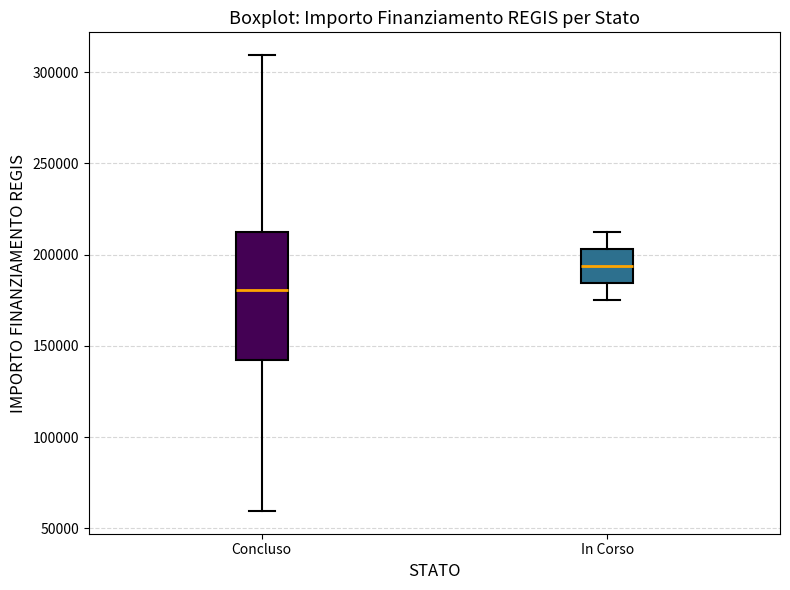

Which box has the highest median line?

In Corso